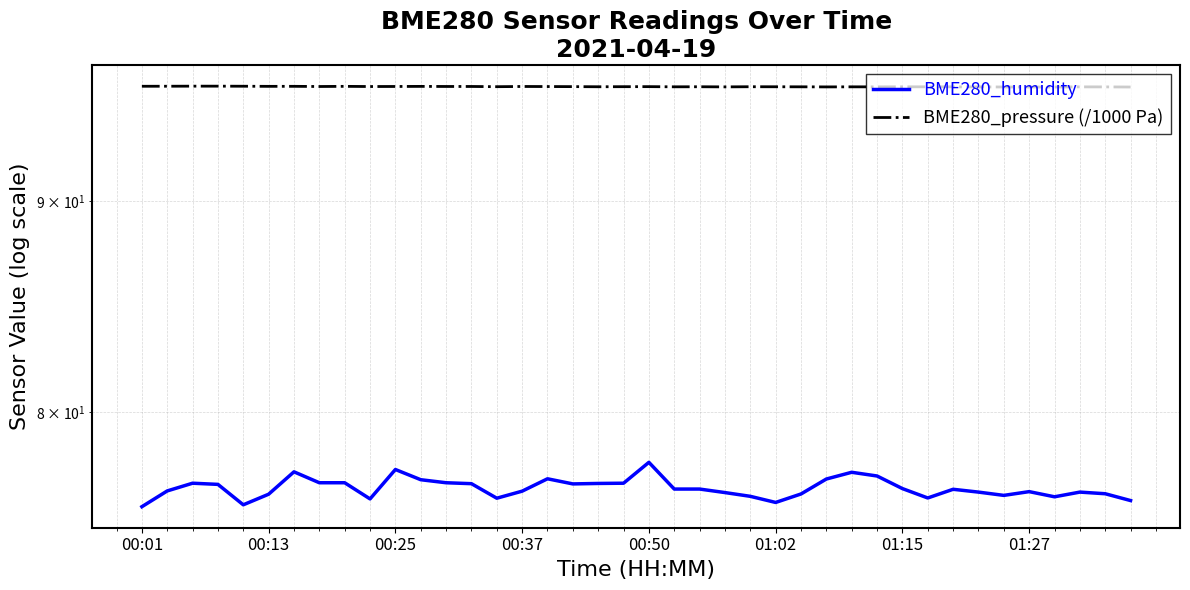

The BME280_humidity series shows 49.9 at 13. True or false?

False